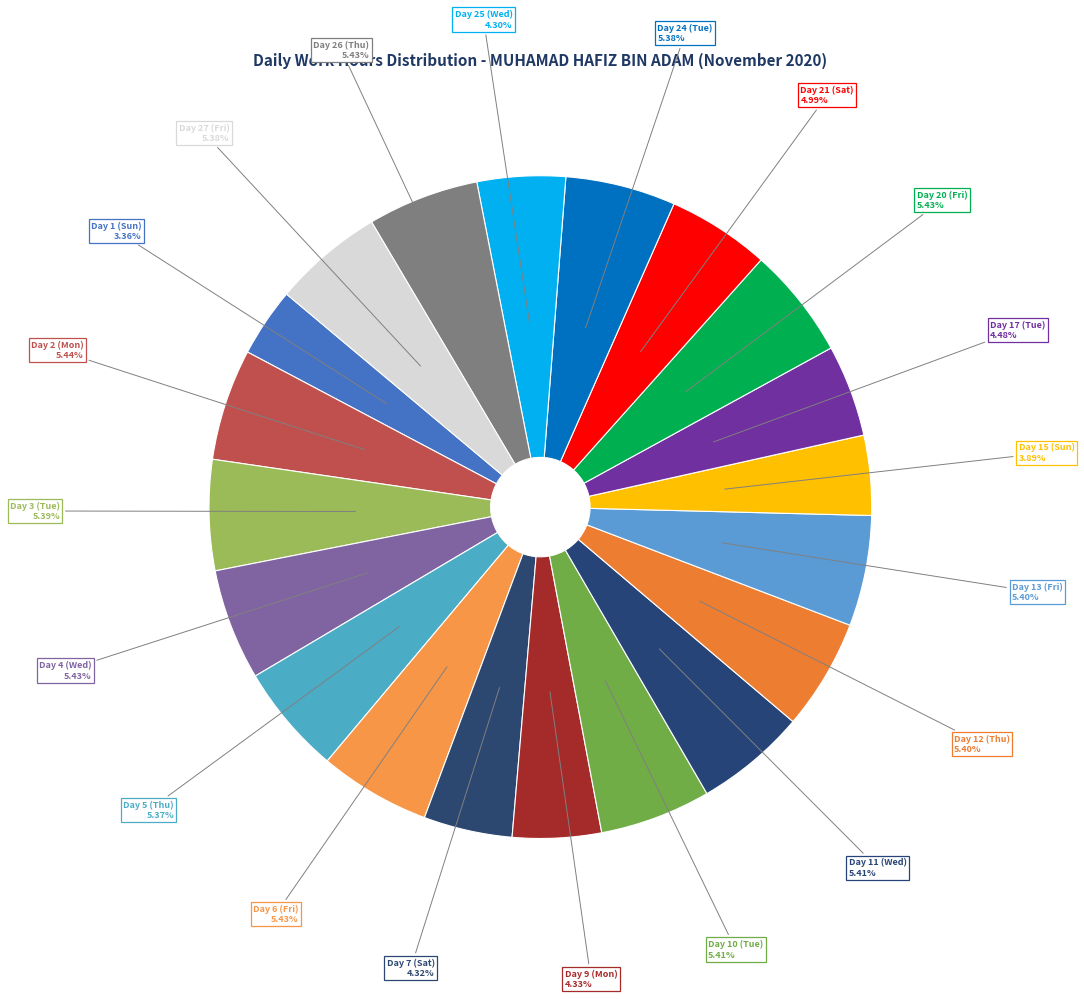

What is the ratio of the value at Day 6 (Fri) to the value at Day 25 (Wed)?

1.3